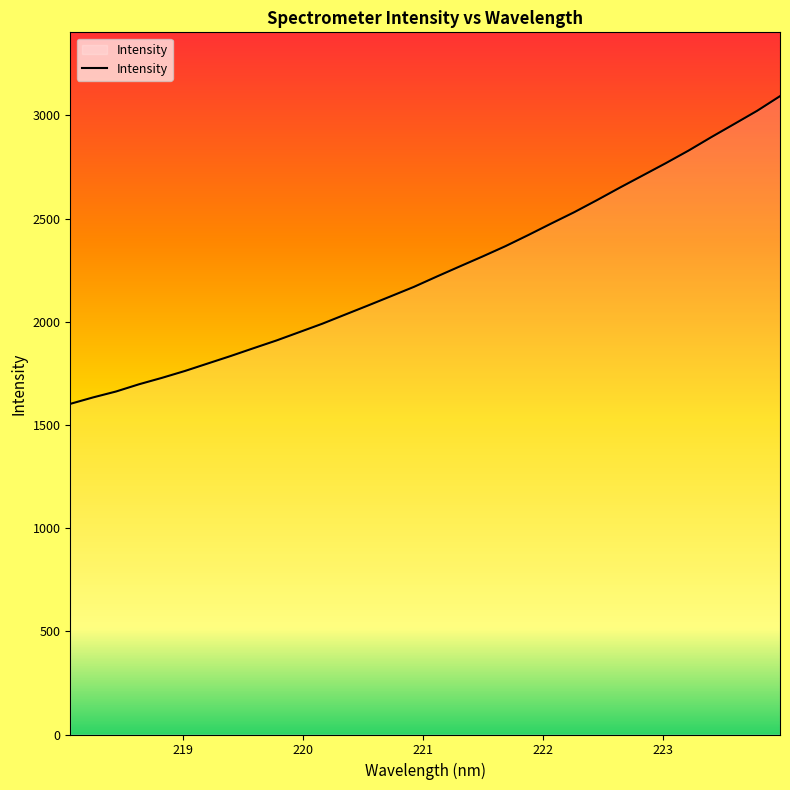

What is the difference between the maximum and minimum values?

1491.0